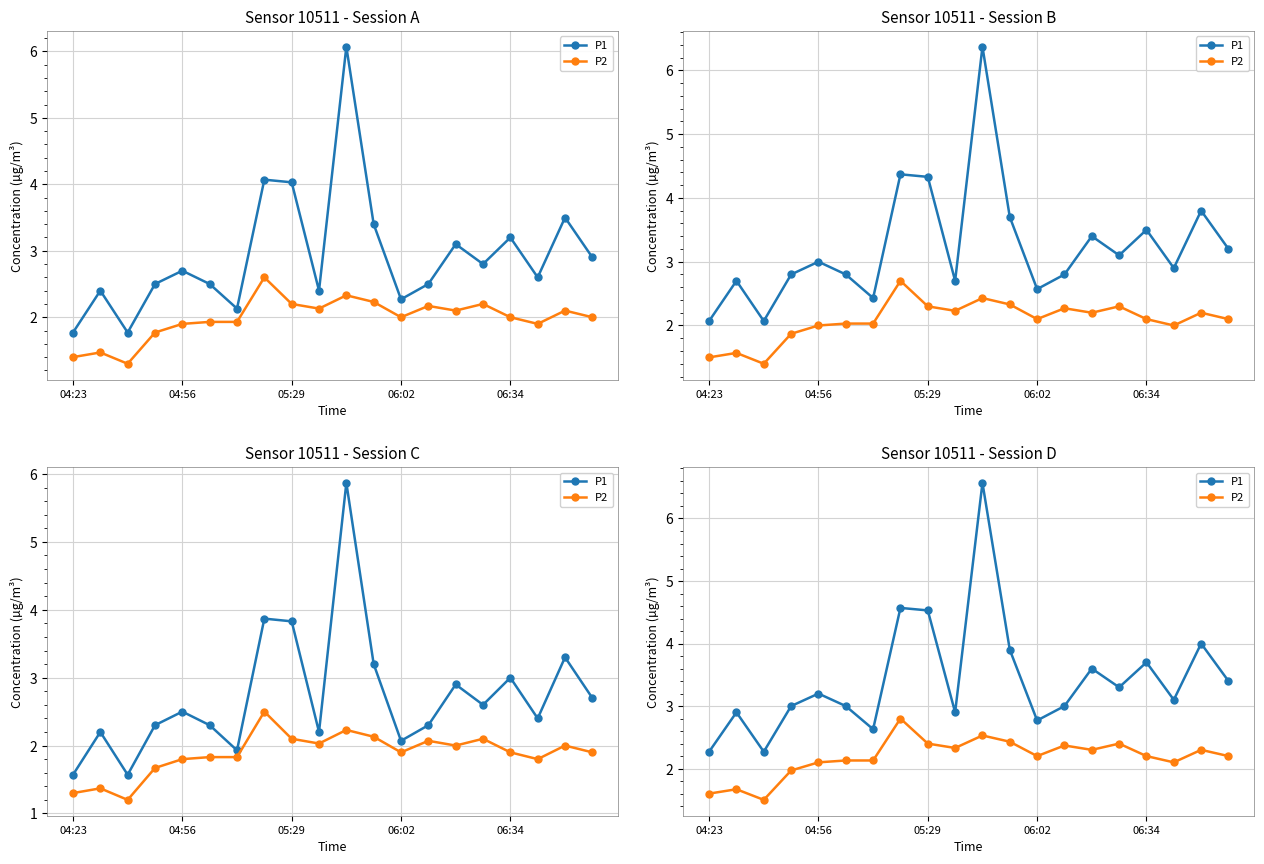

Which series has the widest spread of values?

P1